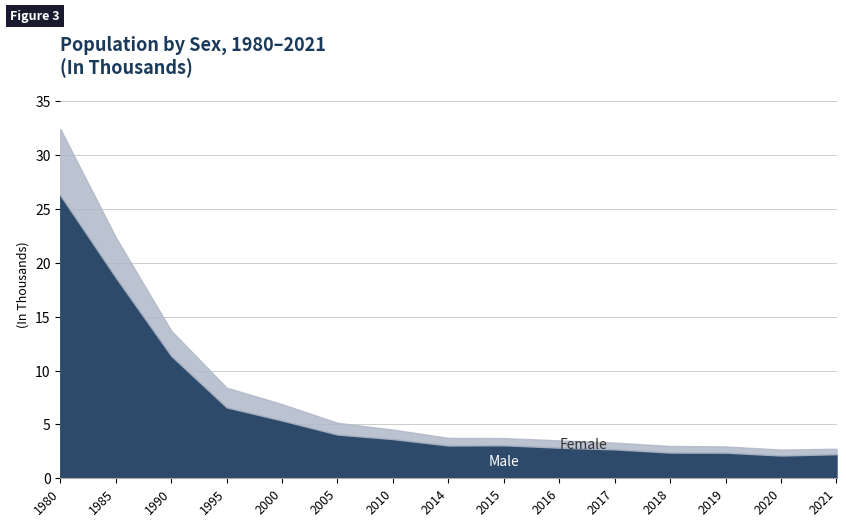

What is the minimum value for Male?

2112